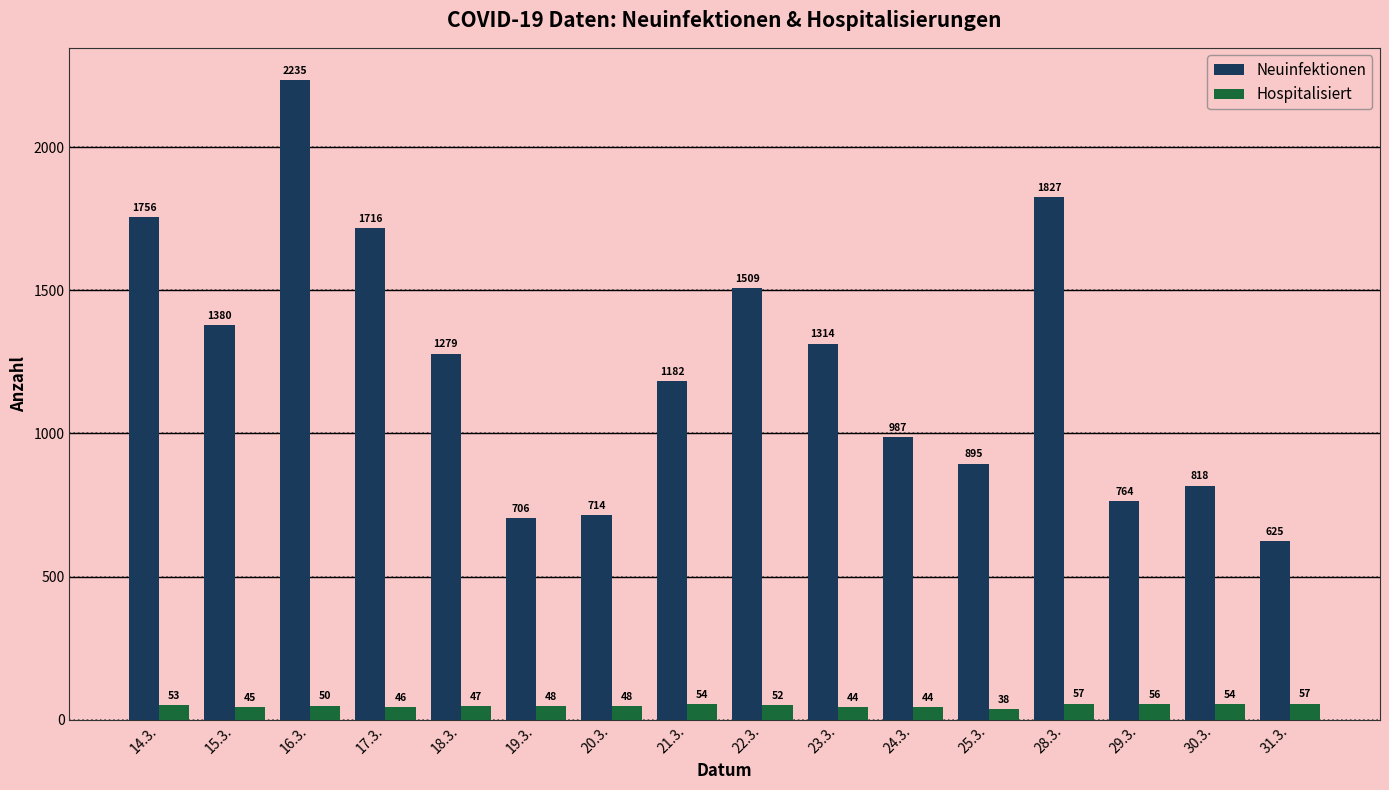

What is the greatest value displayed?

2235